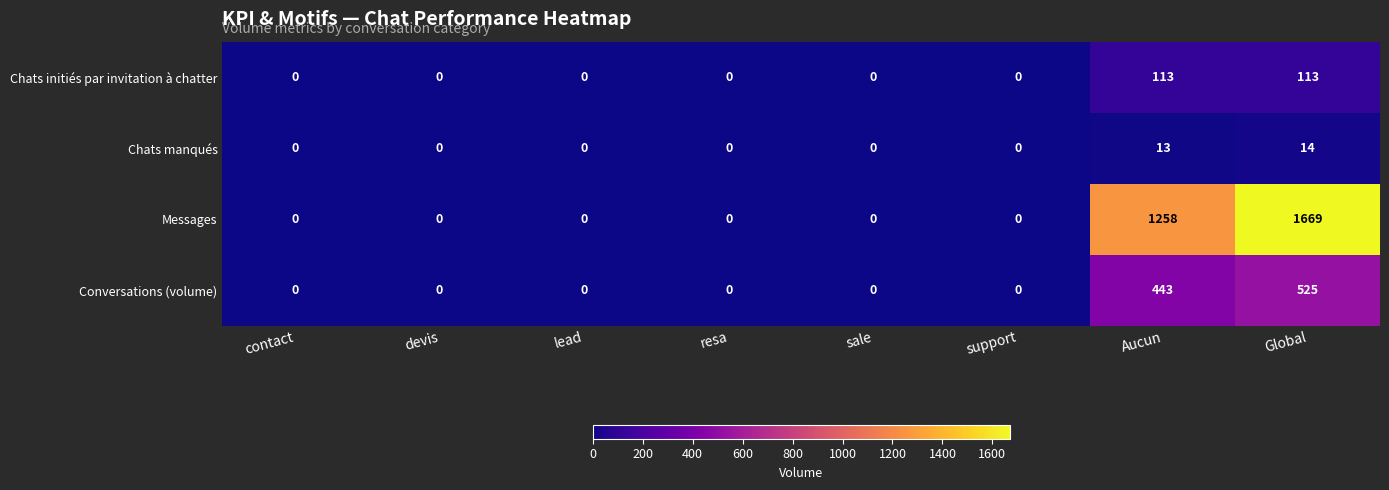

What is the sum of the Chats initiés par invitation à chatter values at lead and Aucun?

113